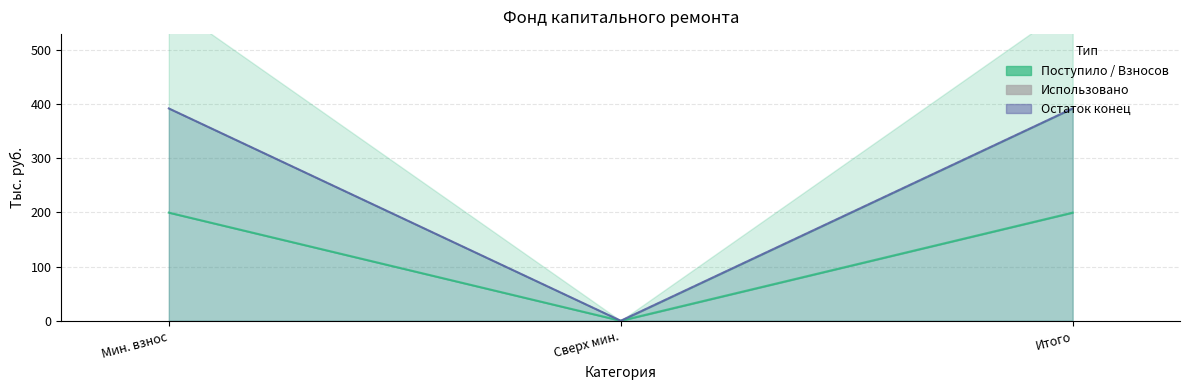

How many categories are shown in the chart?

3